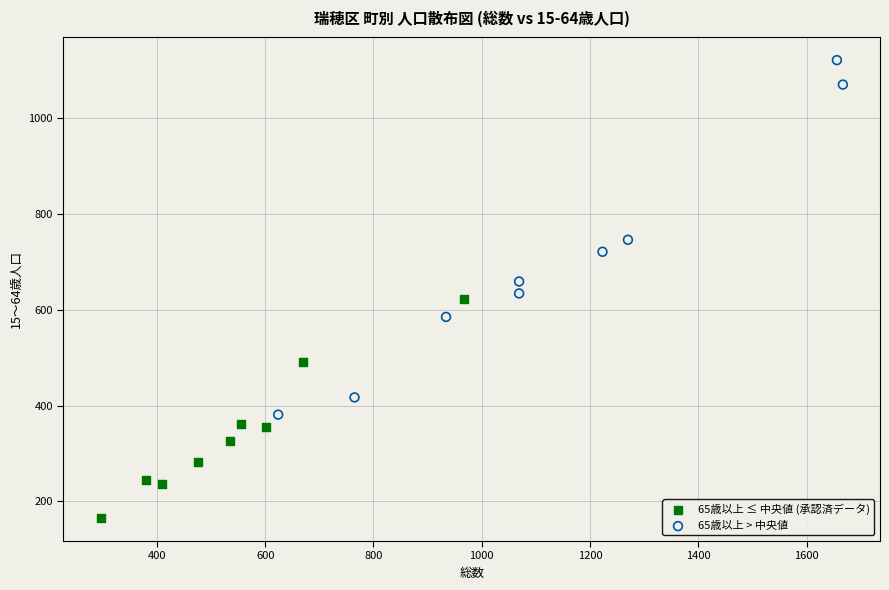

Which series has the largest Y range (max minus min)?

65歳以上 > 中央値